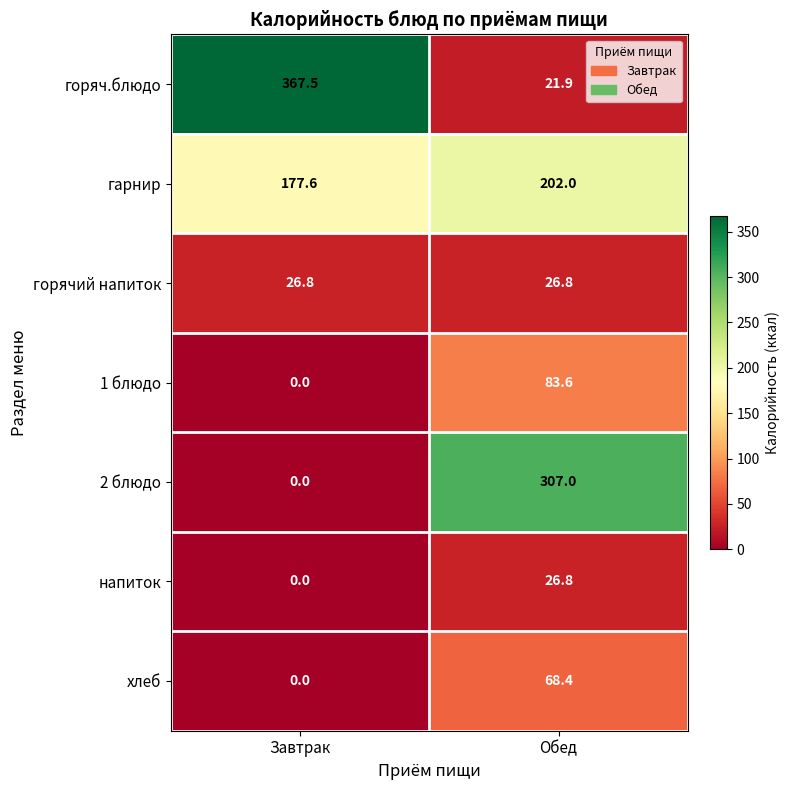

List the labels in order of 2 блюдо value, smallest first.

Завтрак, Обед